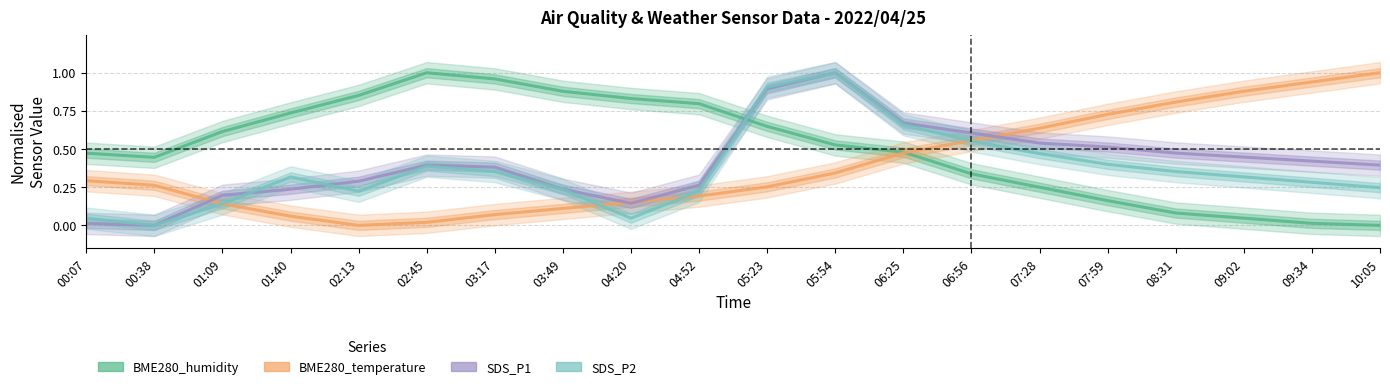

The SDS_P1 series shows 0.4 at 03:17. True or false?

True